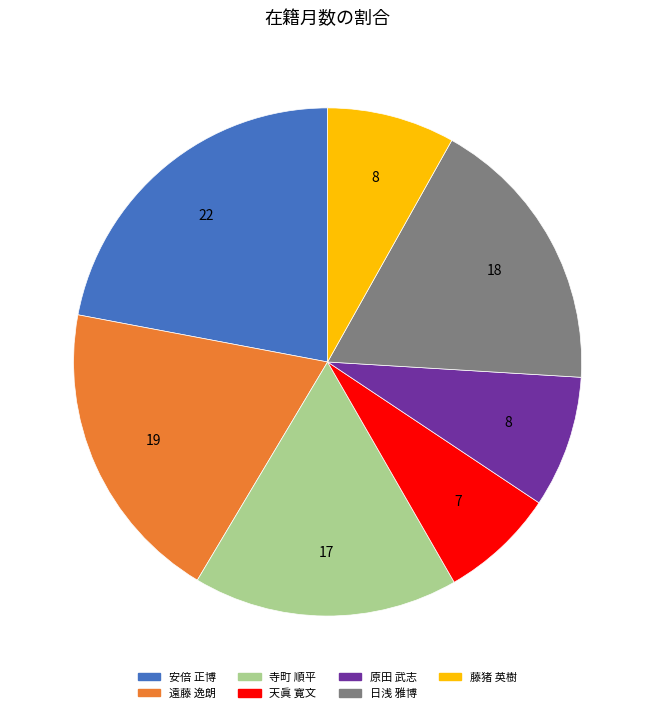

Is there a majority slice in this chart?

No